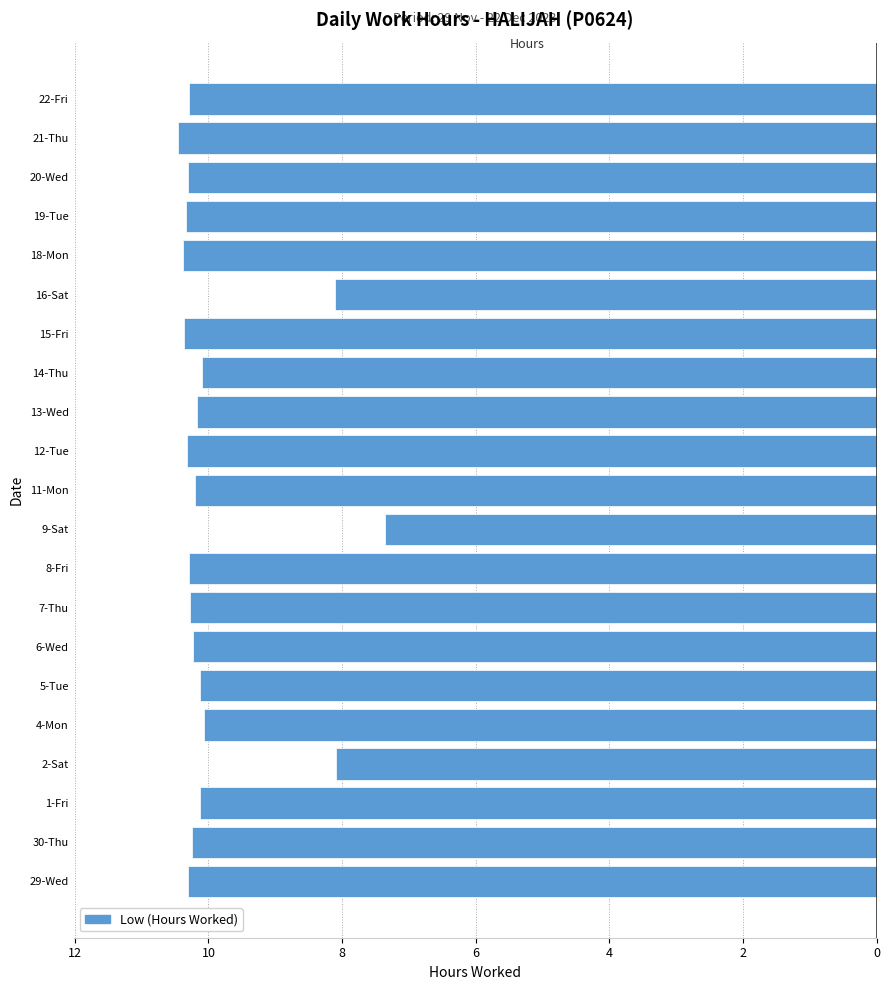

Are the bars horizontal?

Yes